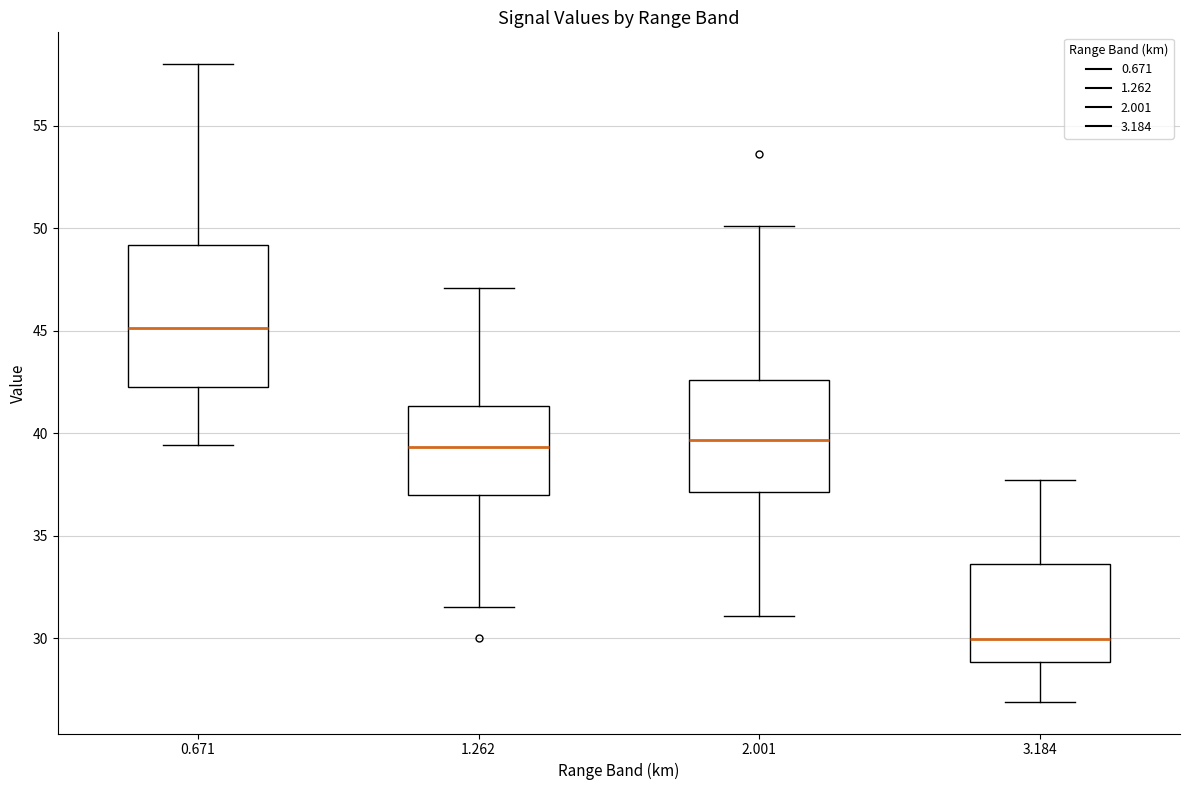

Reading left to right, transcribe this box plot: for each box, give where its median line is, the range the box spans, and where its two whiskers end, as read against the y-axis. The values are not printed on the chart, so give them approximately, as read against the axis.

0.671: median 45.0, box 42.5 to 49.0, whiskers 39.5 to 58.0
1.262: median 39.5, box 37.0 to 41.5, whiskers 31.5 to 47.0
2.001: median 39.5, box 37.0 to 42.5, whiskers 31.0 to 50.0
3.184: median 30.0, box 29.0 to 33.5, whiskers 27.0 to 37.5